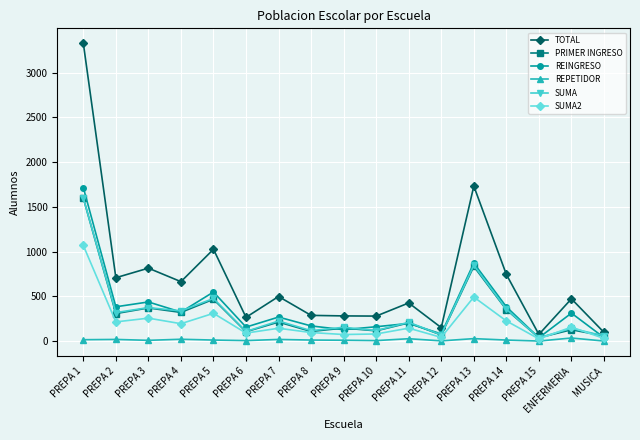

Which series has the largest range (max minus min)?

TOTAL